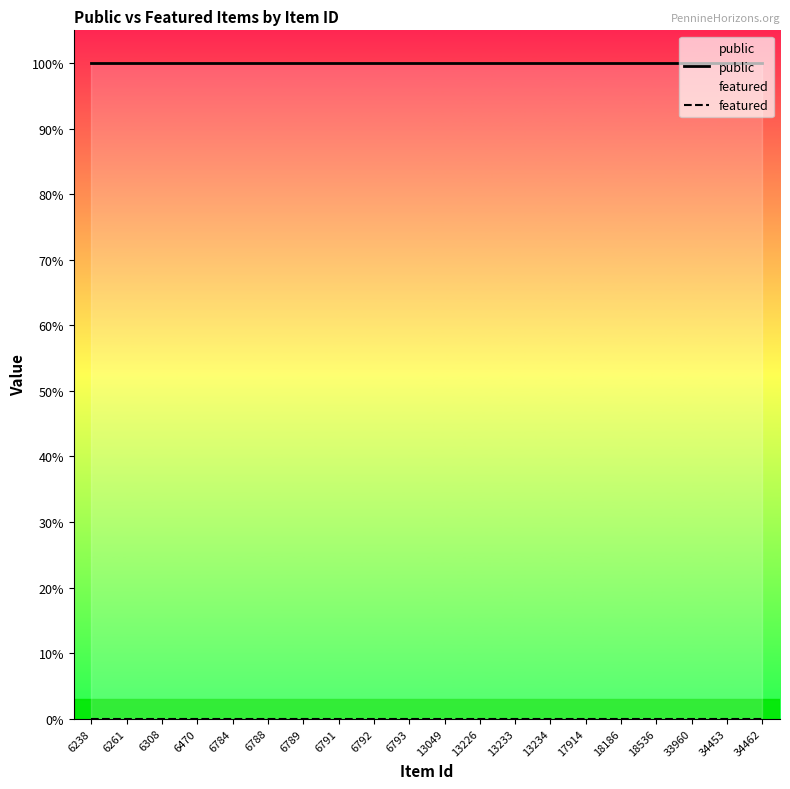

What is the difference between the highest and lowest values at 6261?

1